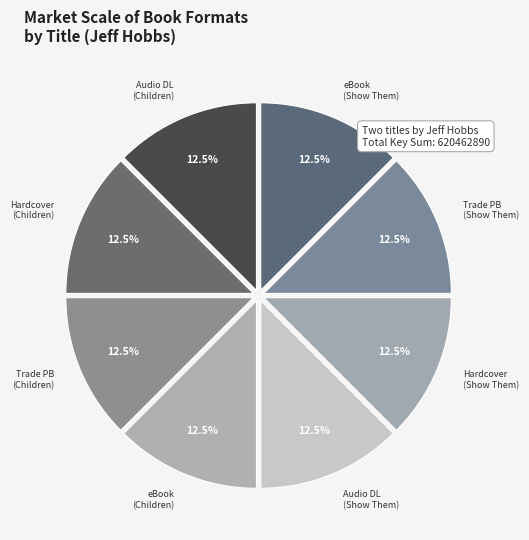

How many segments does this pie chart have?

8